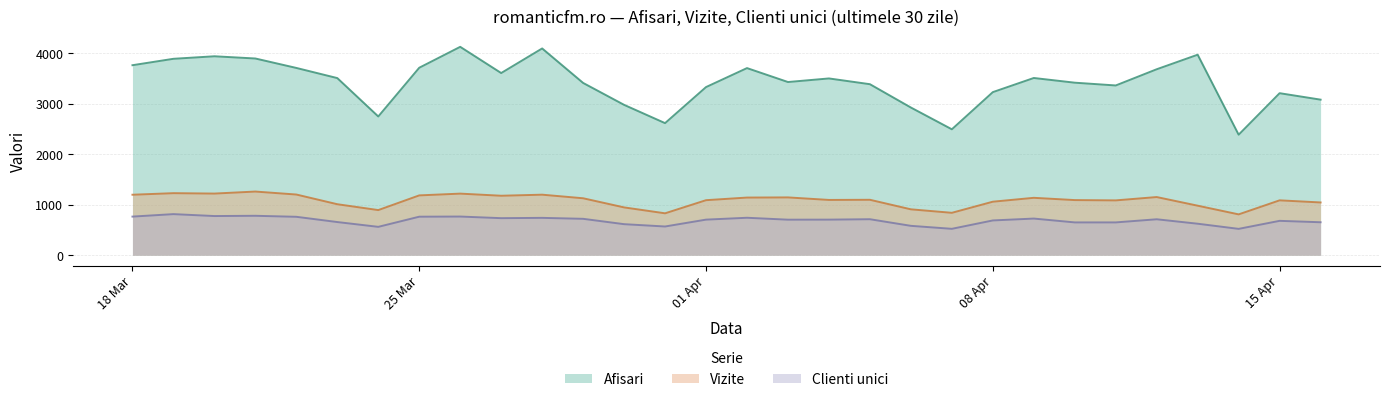

Is the value of Clienti unici at 2024.4.10 greater than the value of Vizite at 2024.3.27?

No